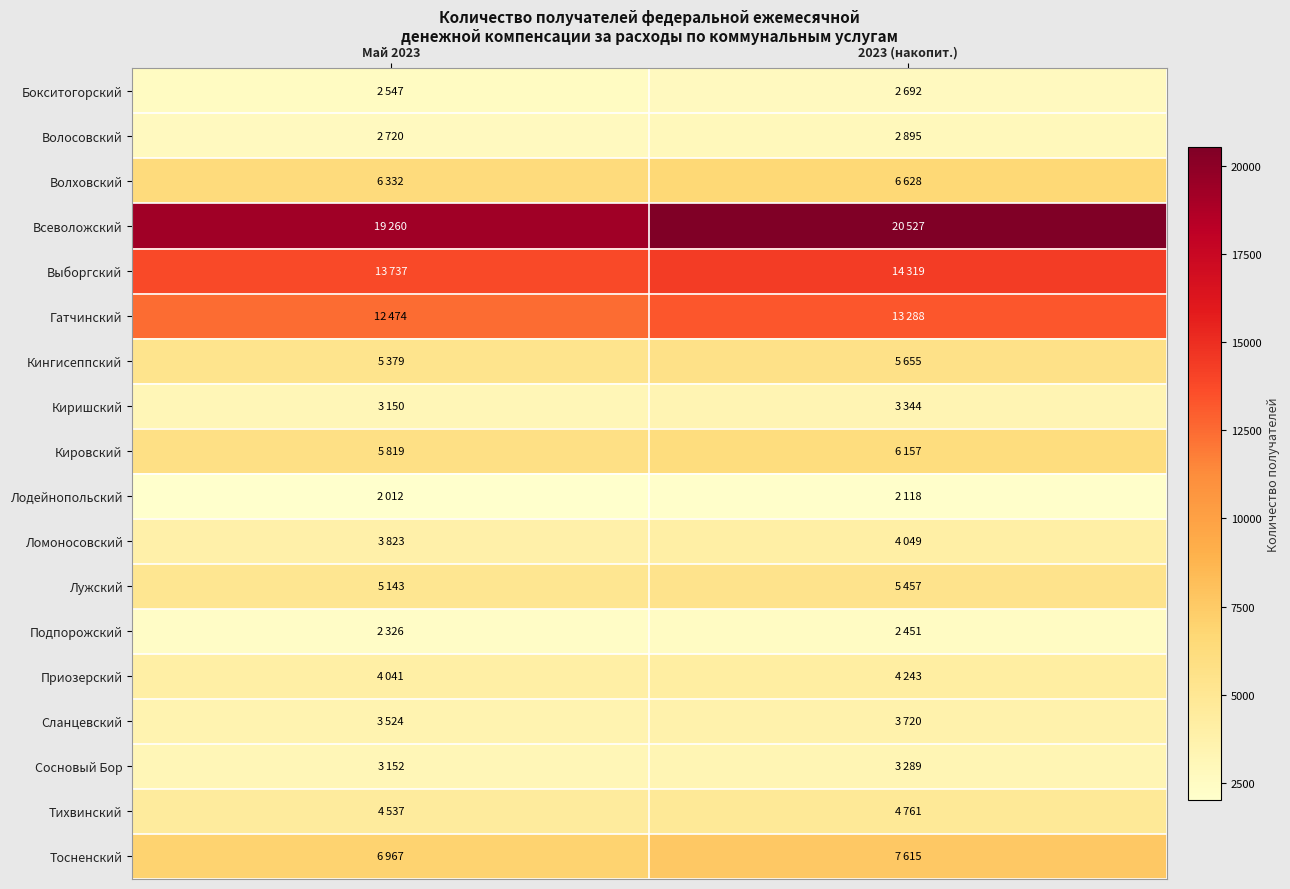

Reading left to right, list all the values displayed in this chart.

Бокситогорский: Май 2023=2547	2023 (накопит.)=2692
Волосовский: Май 2023=2720	2023 (накопит.)=2895
Волховский: Май 2023=6332	2023 (накопит.)=6628
Всеволожский: Май 2023=19260	2023 (накопит.)=20527
Выборгский: Май 2023=13737	2023 (накопит.)=14319
Гатчинский: Май 2023=12474	2023 (накопит.)=13288
Кингисеппский: Май 2023=5379	2023 (накопит.)=5655
Киришский: Май 2023=3150	2023 (накопит.)=3344
Кировский: Май 2023=5819	2023 (накопит.)=6157
Лодейнопольский: Май 2023=2012	2023 (накопит.)=2118
Ломоносовский: Май 2023=3823	2023 (накопит.)=4049
Лужский: Май 2023=5143	2023 (накопит.)=5457
Подпорожский: Май 2023=2326	2023 (накопит.)=2451
Приозерский: Май 2023=4041	2023 (накопит.)=4243
Сланцевский: Май 2023=3524	2023 (накопит.)=3720
Сосновый Бор: Май 2023=3152	2023 (накопит.)=3289
Тихвинский: Май 2023=4537	2023 (накопит.)=4761
Тосненский: Май 2023=6967	2023 (накопит.)=7615